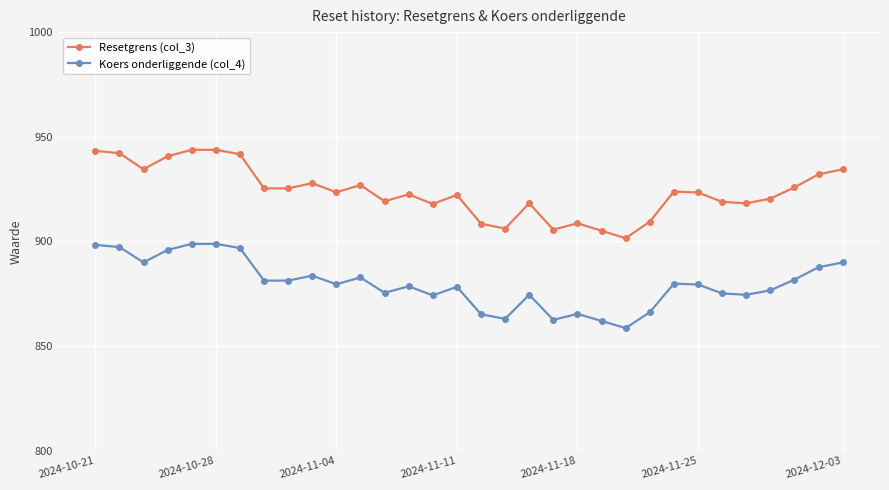

Which series has the largest total across all categories?

Resetgrens (col_3)